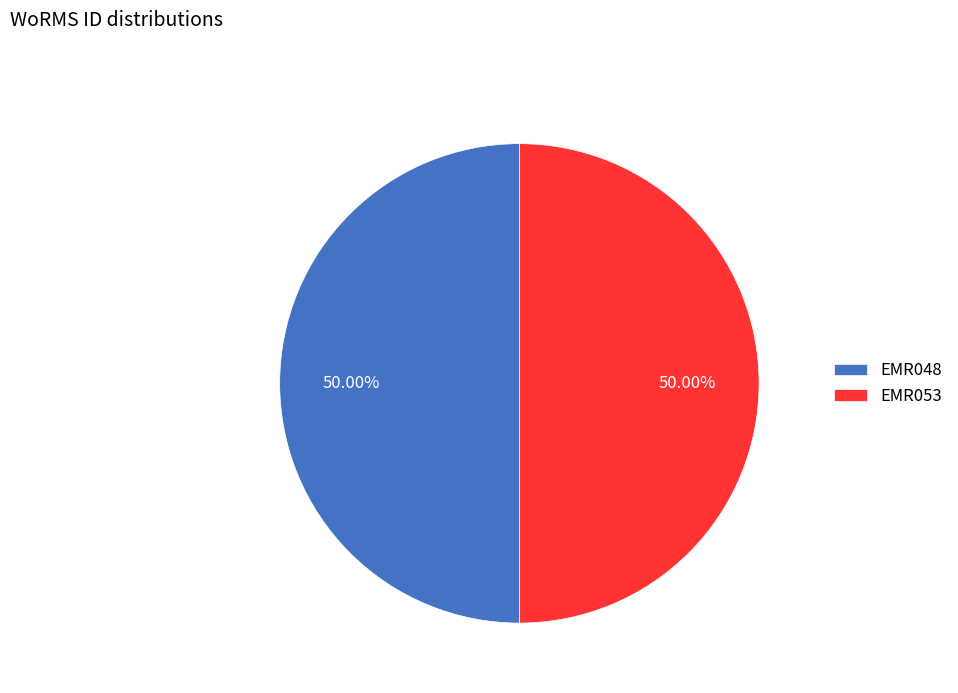

Is the sum of EMR053 and EMR048 greater than half?

Yes